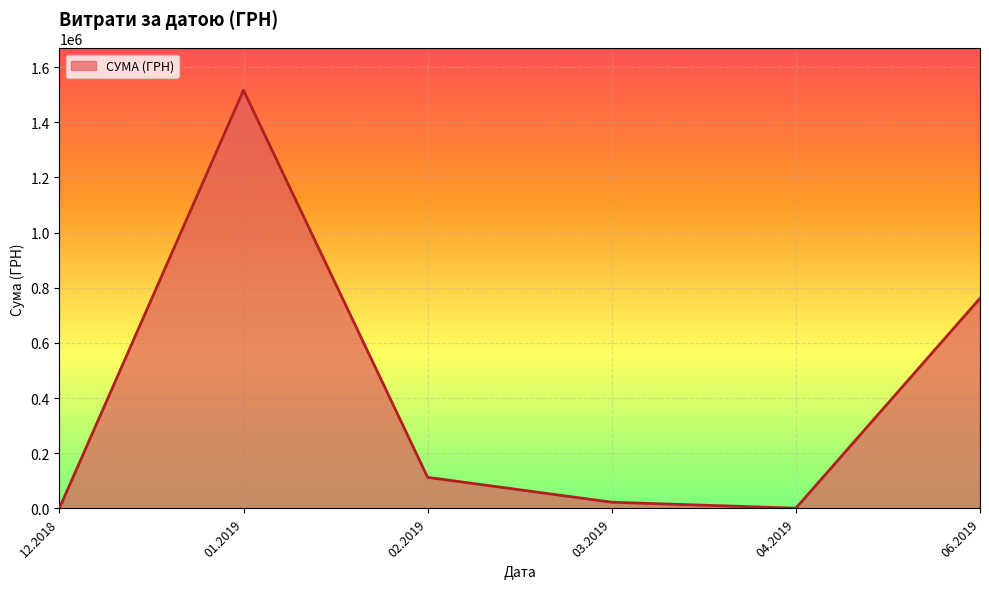

What is the greatest value displayed?

1515902.4